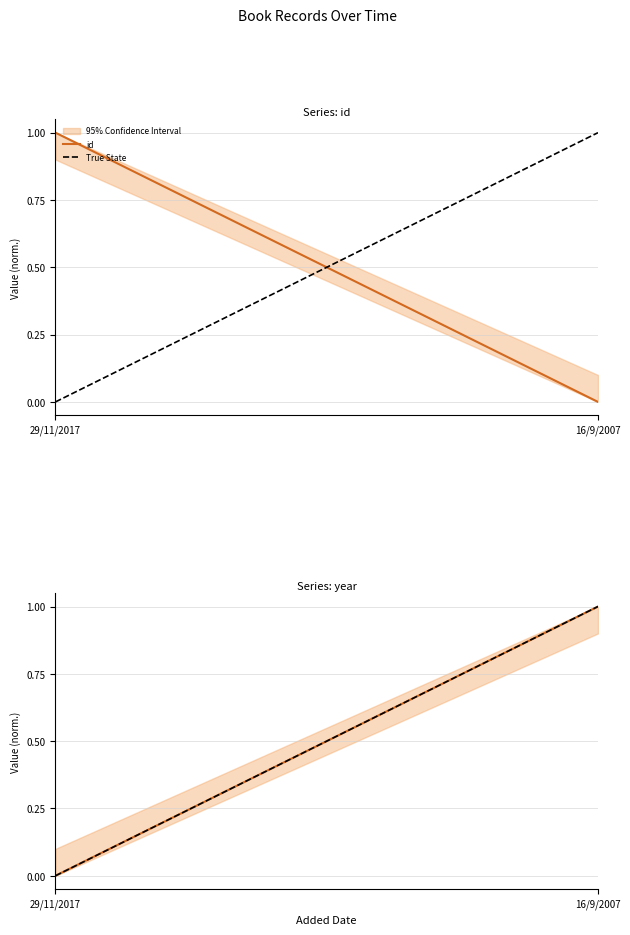

Reading left to right, what are all the values shown in this chart?

id: 1	0
True State: 0	1
year: 0	1